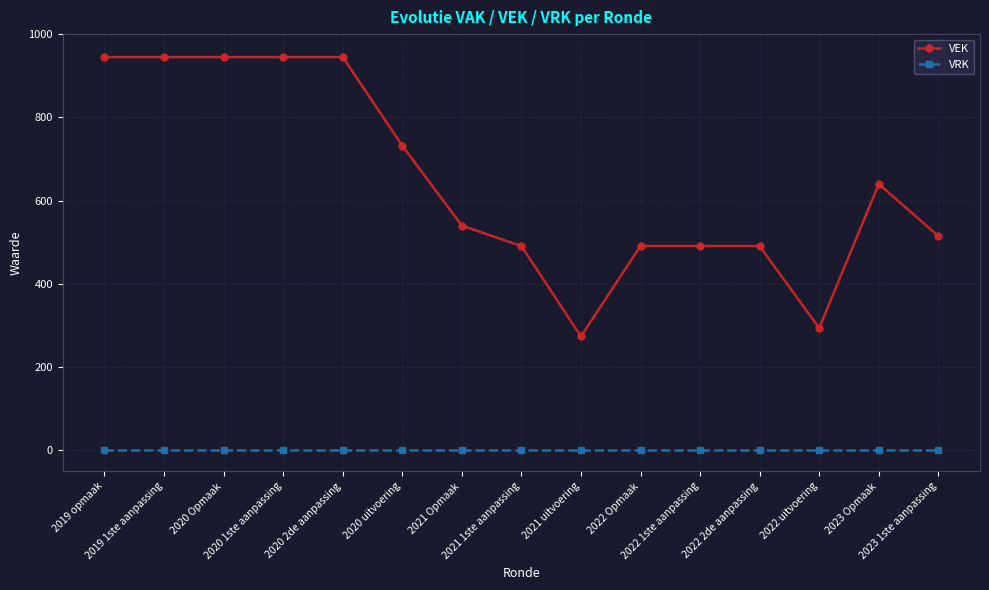

What position from the right is 2021 Opmaak?

9